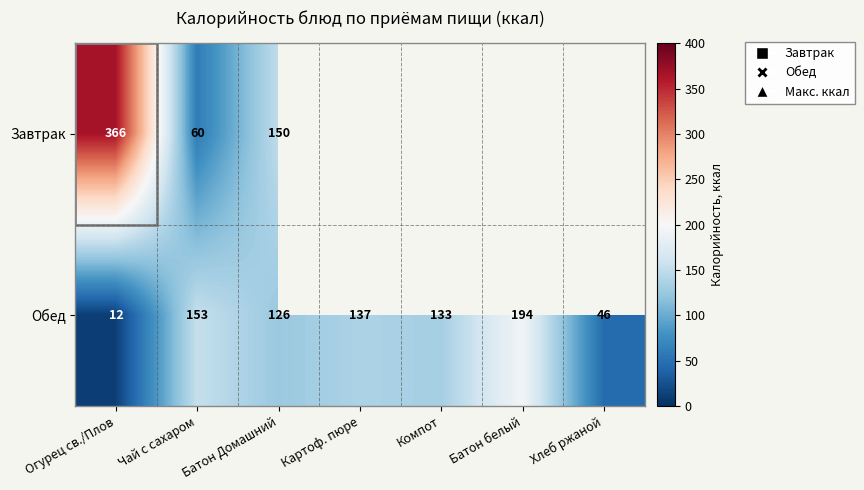

At Чай с сахаром, list the series in order from largest to smallest.

Обед, Завтрак